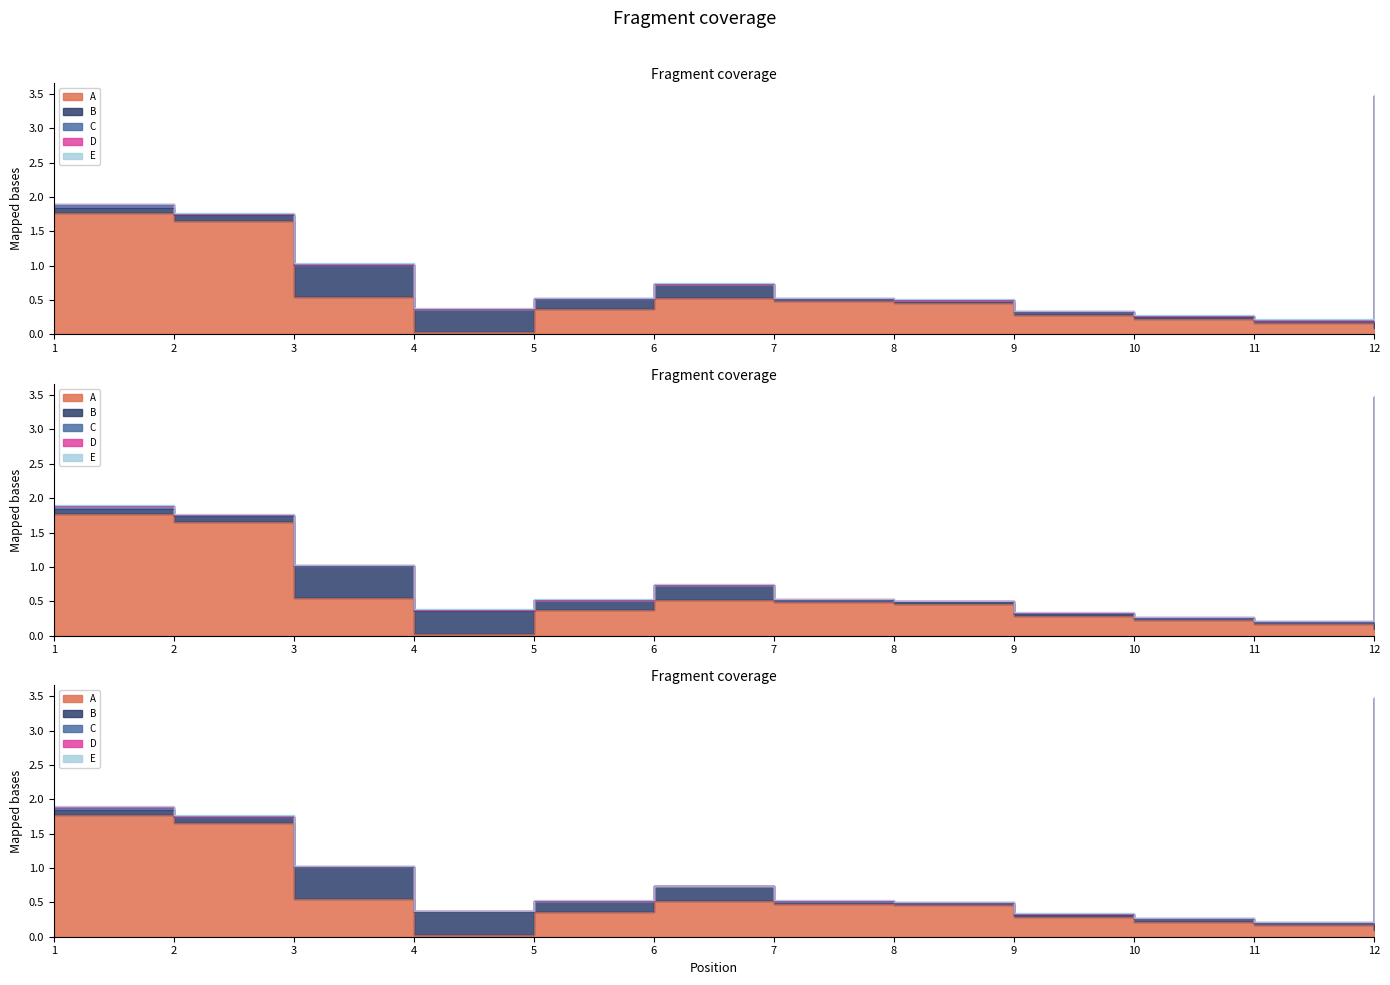

Where is the first local minimum for E?

4